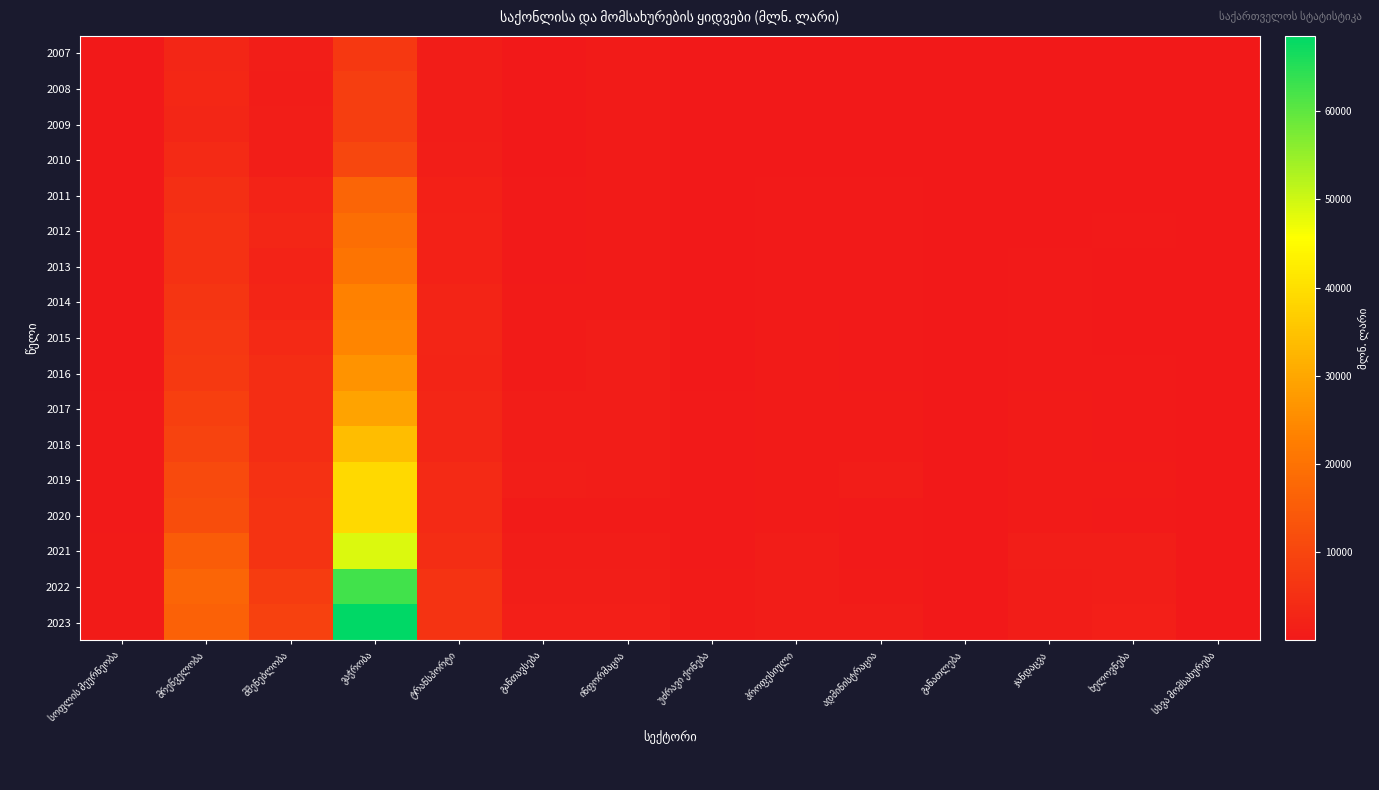

True or false: 2023 has a value of 1347.1 at პროფესიული.

False